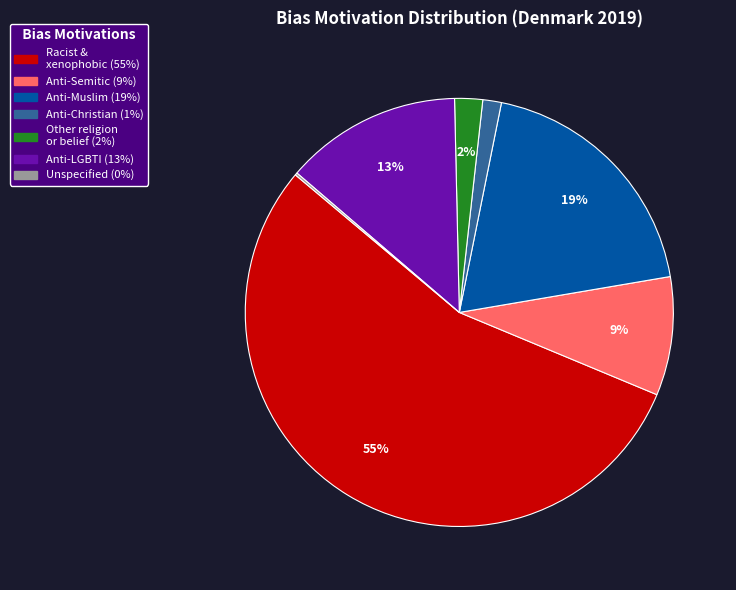

Is there any slice that represents more than half of the pie?

Yes